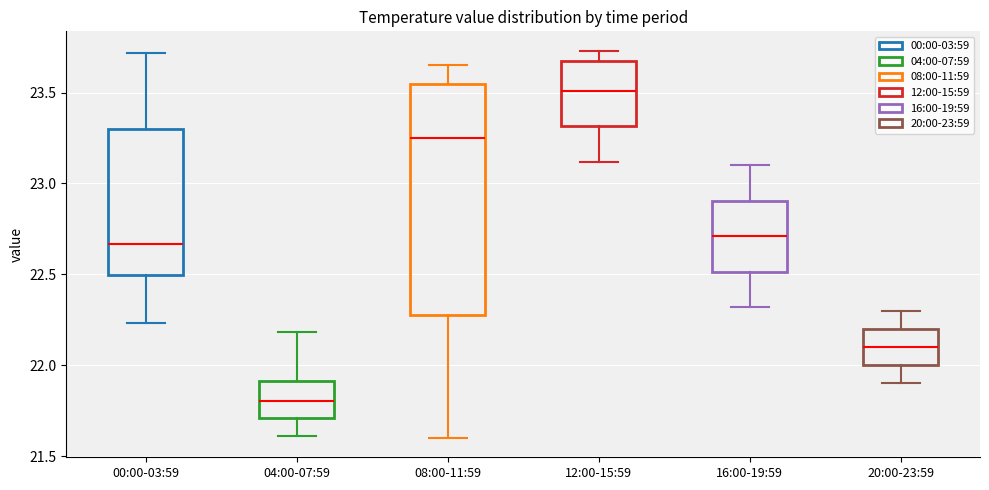

Reading left to right, read every box against the y-axis: the position of its median line, the range the box covers, and the ends of its whiskers. The values are not printed on the chart, so give them approximately, as read against the axis.

00:00-03:59: median 22.65, box 22.50 to 23.30, whiskers 22.25 to 23.70
04:00-07:59: median 21.80, box 21.70 to 21.90, whiskers 21.60 to 22.20
08:00-11:59: median 23.25, box 22.30 to 23.55, whiskers 21.60 to 23.65
12:00-15:59: median 23.50, box 23.30 to 23.65, whiskers 23.10 to 23.75
16:00-19:59: median 22.70, box 22.50 to 22.90, whiskers 22.30 to 23.10
20:00-23:59: median 22.10, box 22.00 to 22.20, whiskers 21.90 to 22.30